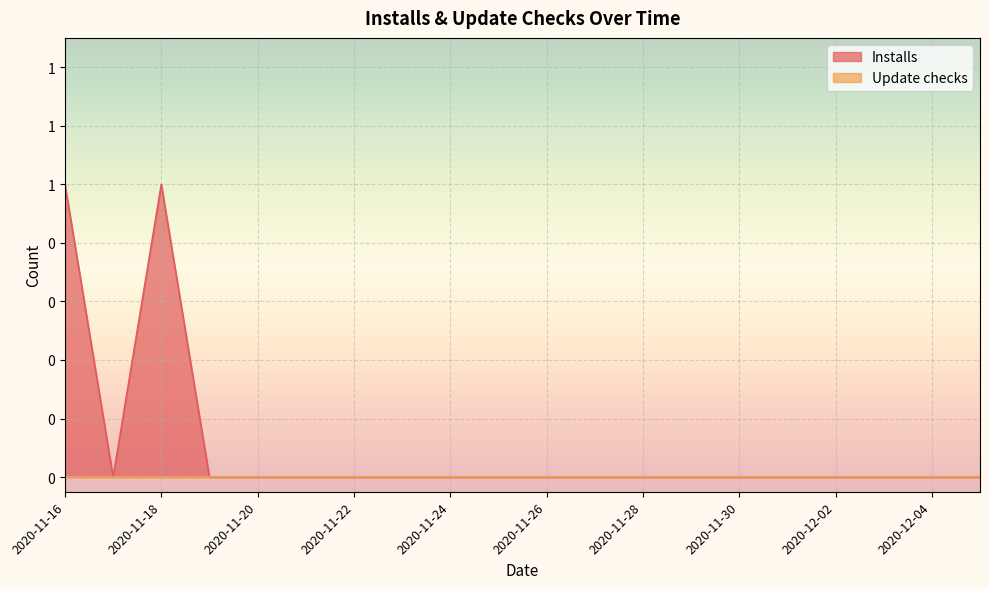

How many categories are shown in the chart?

20